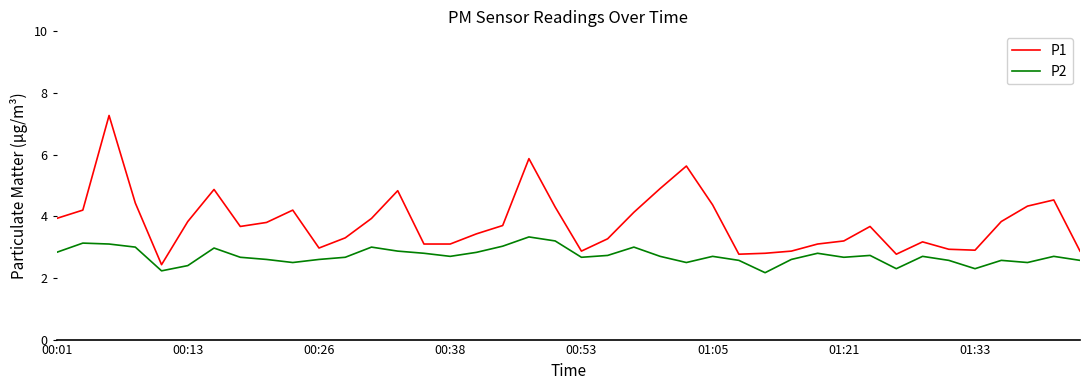

Reading left to right, transcribe all the data shown in this chart.

P1: 3.9	4.2	7.3	4.4	2.4	3.8	4.9	3.7	3.8	4.2	3.0	3.3	3.9	4.8	3.1	3.1	3.4	3.7	5.9	4.3	2.9	3.3	4.1	4.9	5.6	4.4	2.8	2.8	2.9	3.1	3.2	3.7	2.8	3.2	2.9	2.9	3.8	4.3	4.5	2.9
P2: 2.8	3.1	3.1	3.0	2.2	2.4	3.0	2.7	2.6	2.5	2.6	2.7	3.0	2.9	2.8	2.7	2.8	3.0	3.3	3.2	2.7	2.7	3.0	2.7	2.5	2.7	2.6	2.2	2.6	2.8	2.7	2.7	2.3	2.7	2.6	2.3	2.6	2.5	2.7	2.6